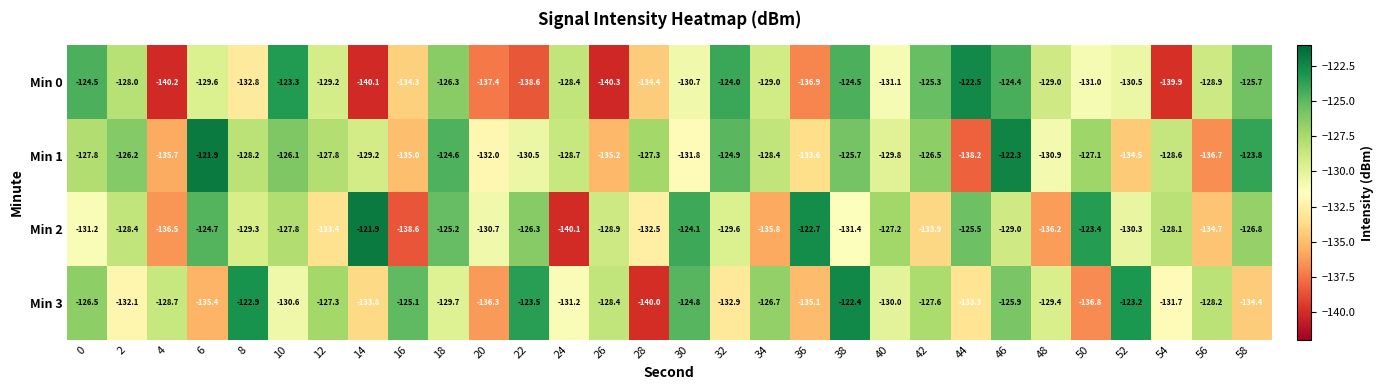

What is the average value of the Min 2 series?

-129.8